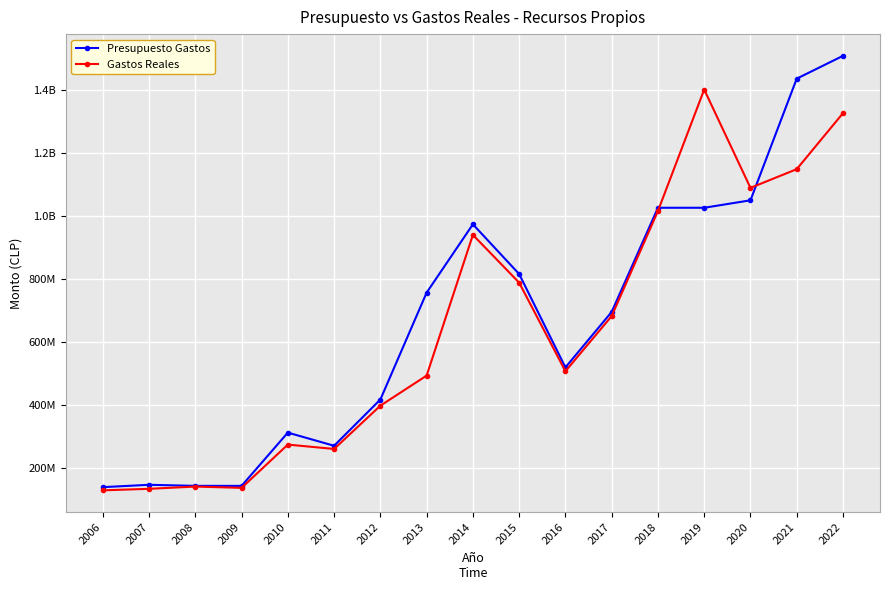

At which category is the sum across all series the highest?

2022